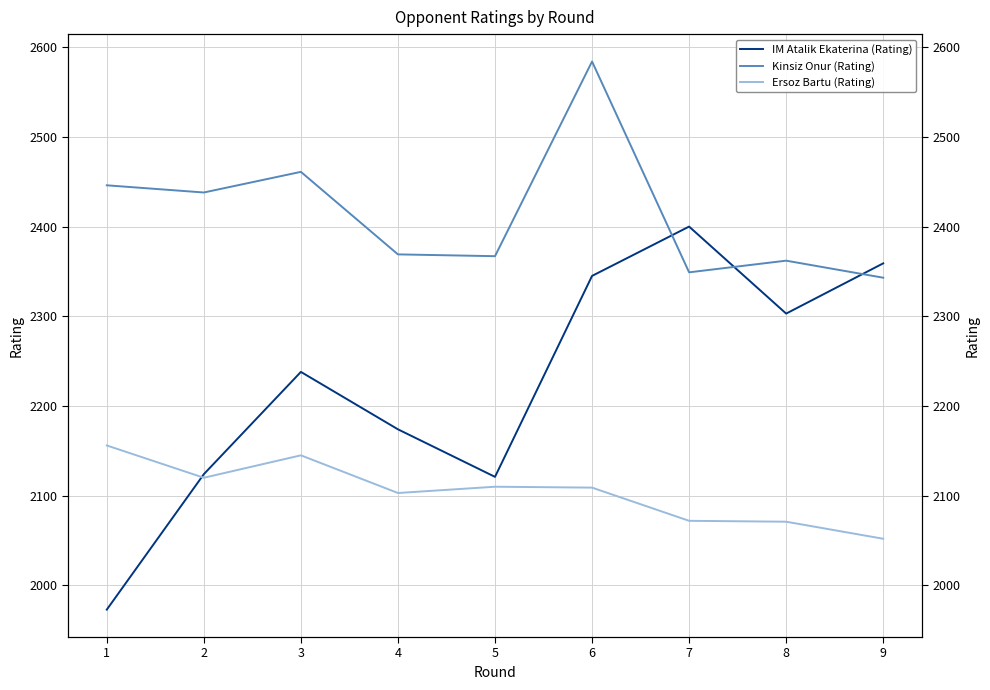

Does the chart display data point markers on the line(s)?

No